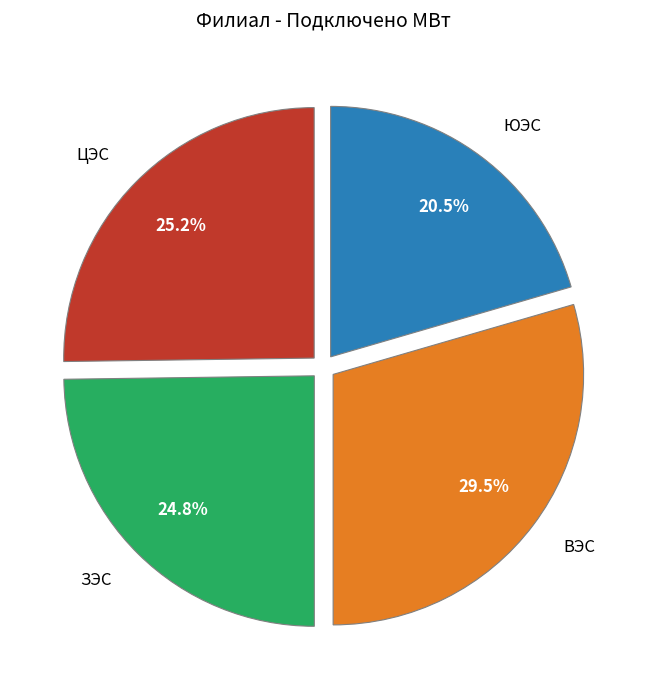

Between ЦЭС and ВЭС, which is larger?

ВЭС